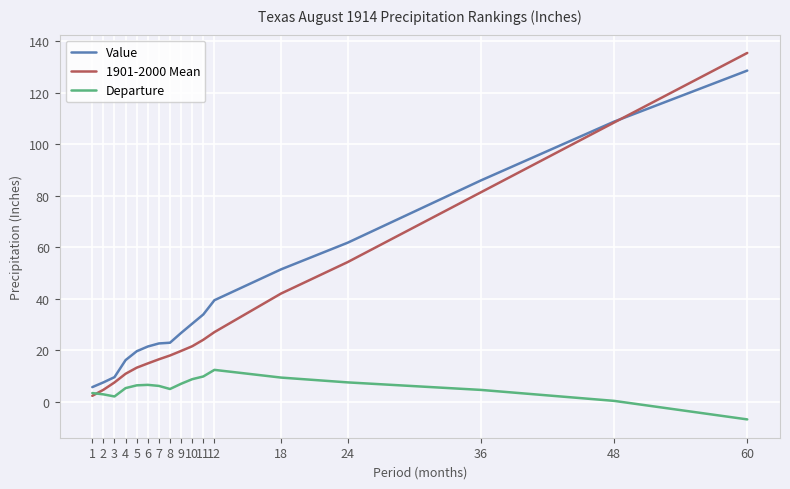

Which series has the widest spread of values?

1901-2000 Mean